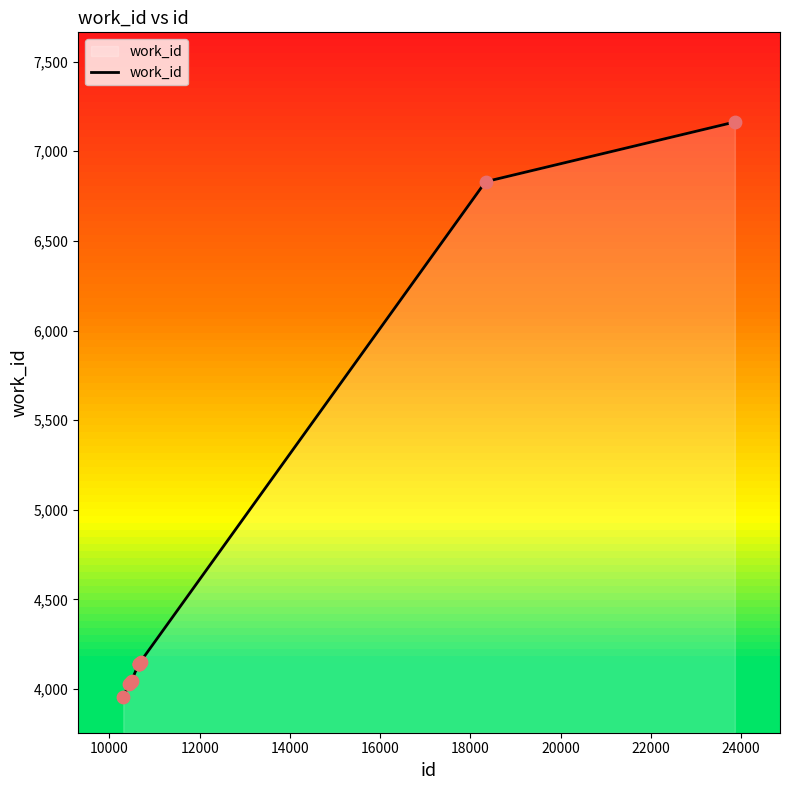

What is the maximum value shown in the chart?

7163